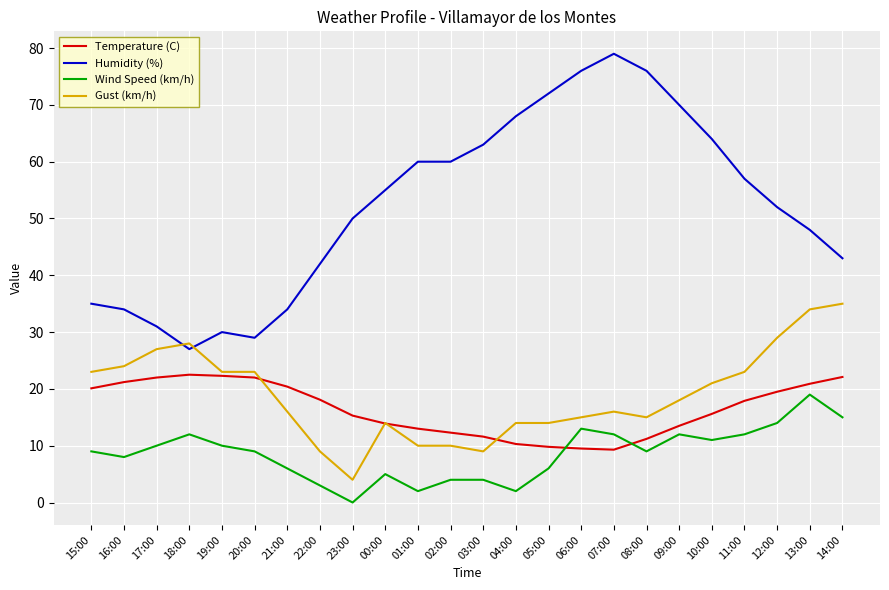

Is the value of Temperature (C) at 21:00 greater than the value of Gust (km/h) at 05:00?

Yes